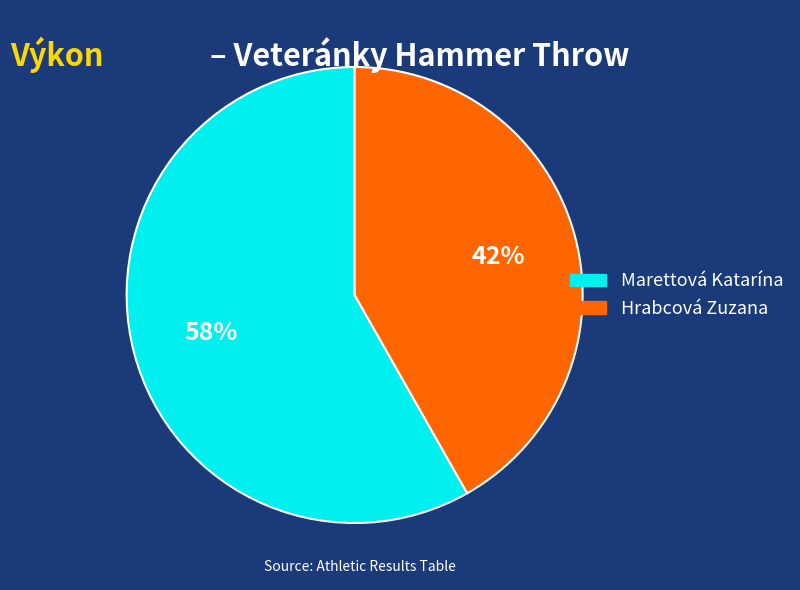

Which slice is the largest?

Marettová Katarína